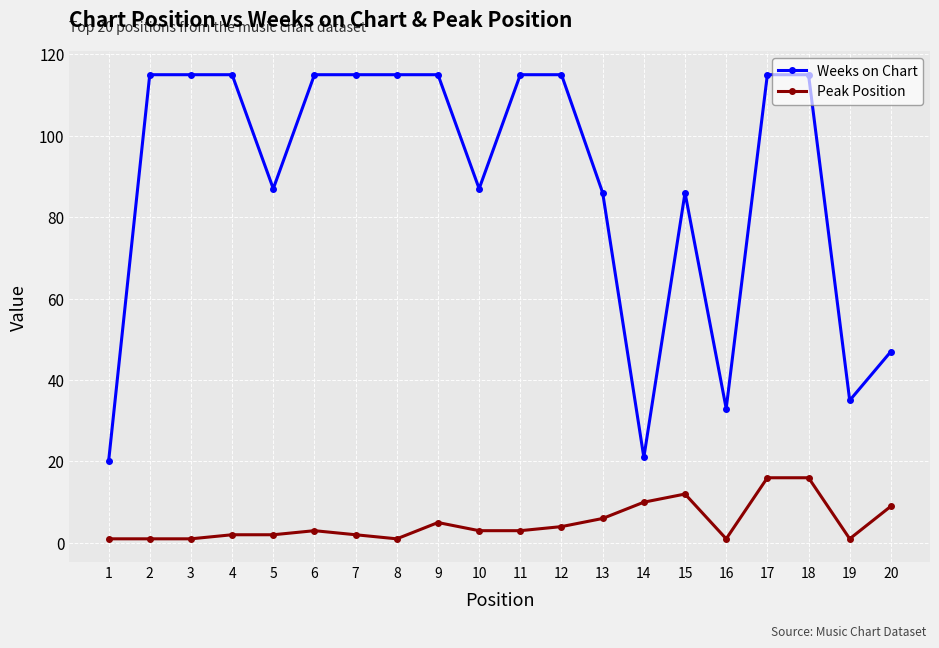

True or false: Peak Position and Weeks on Chart intersect in this chart.

False